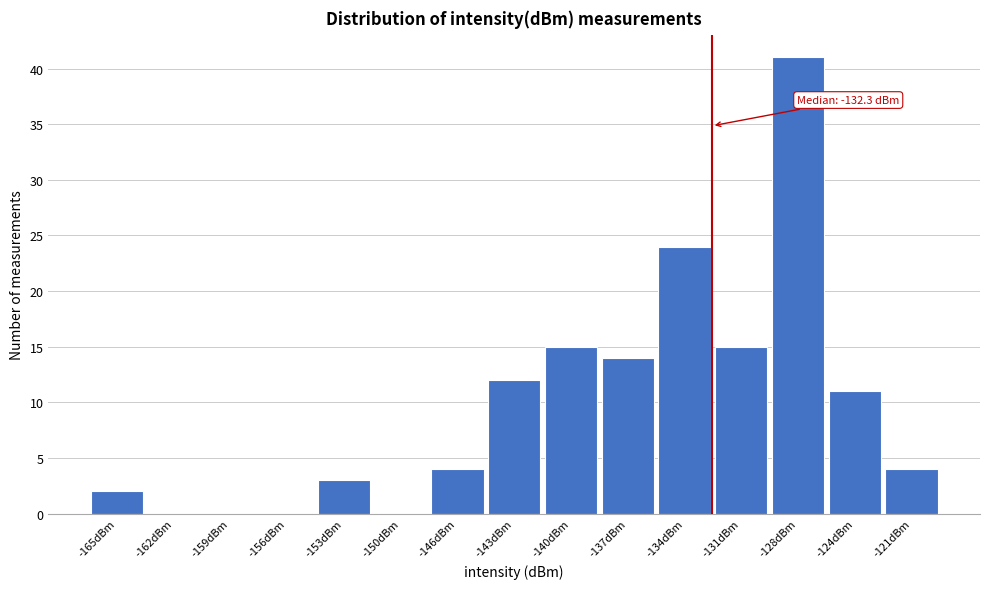

Over which range of the x-axis is the bar tallest?

-129.0 to -126.0